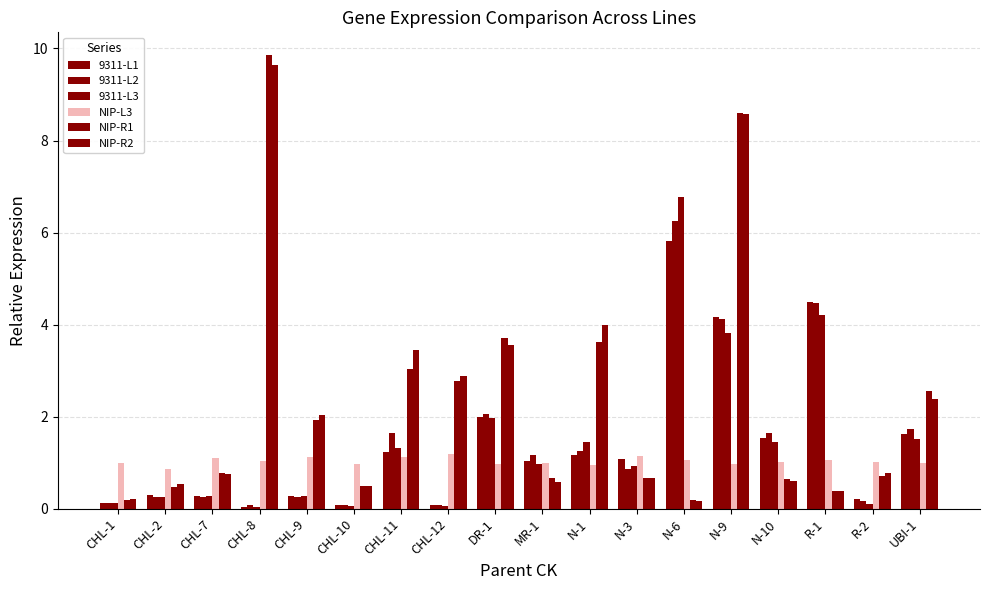

Does the chart contain stacked bars?

No